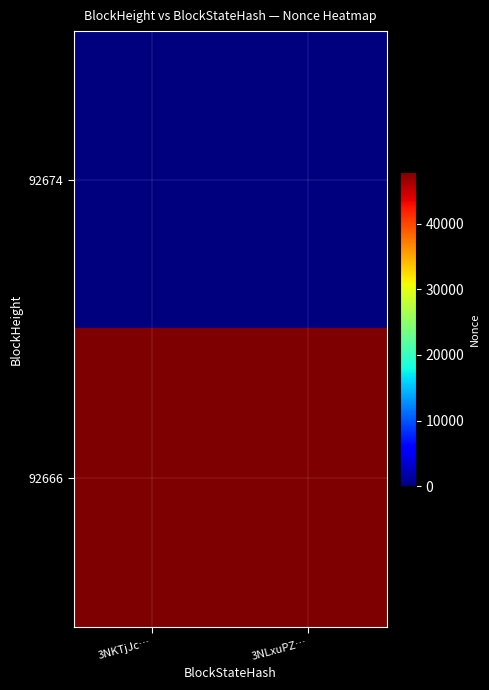

At which category does the chart reach its peak across all series?

3NKTjJc…